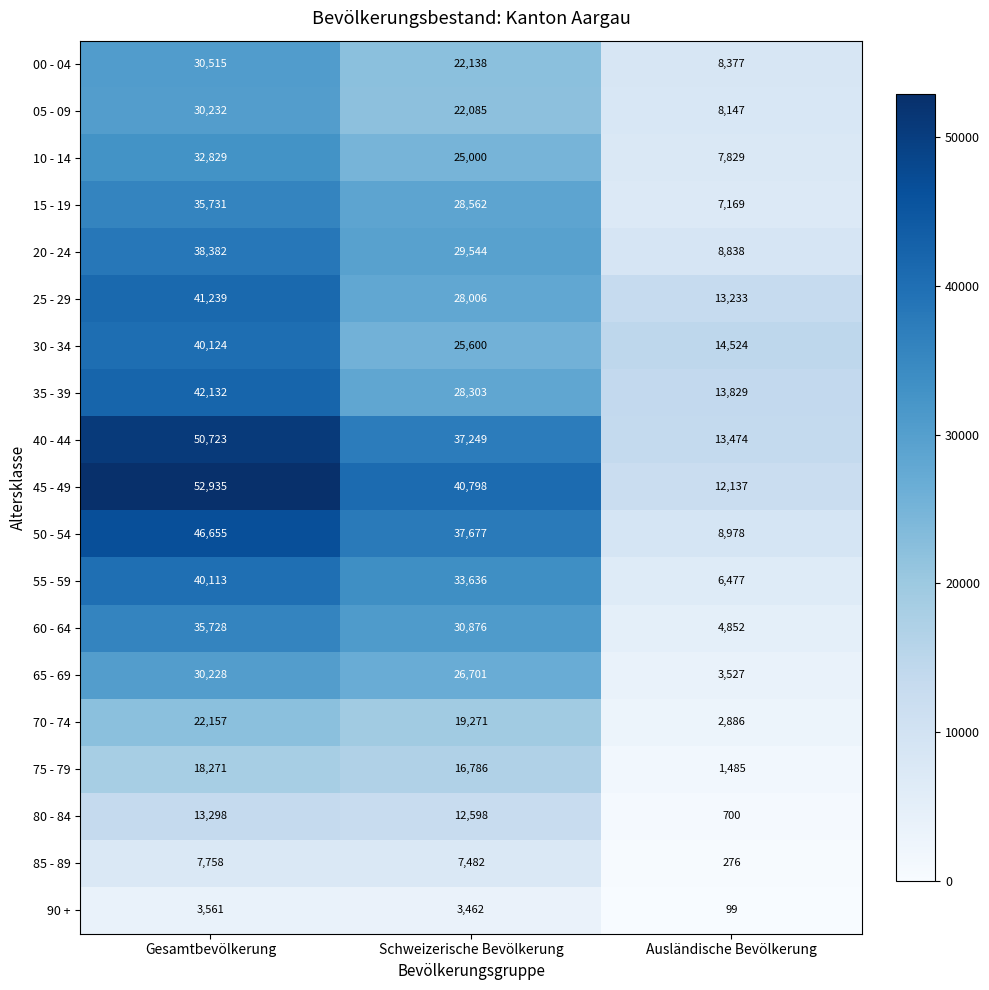

Which series has the largest total across all categories?

45 - 49